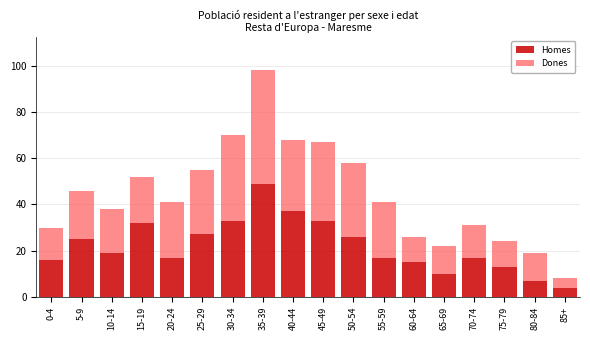

The Homes series shows 6 at 0-4. True or false?

False